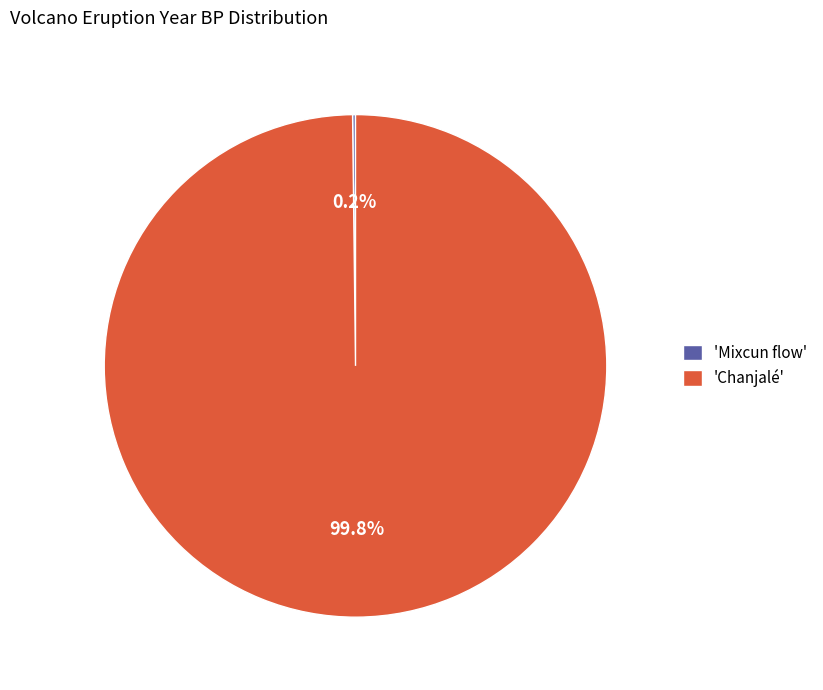

How much of the chart is everything except 'Chanjalé'?

0.2%